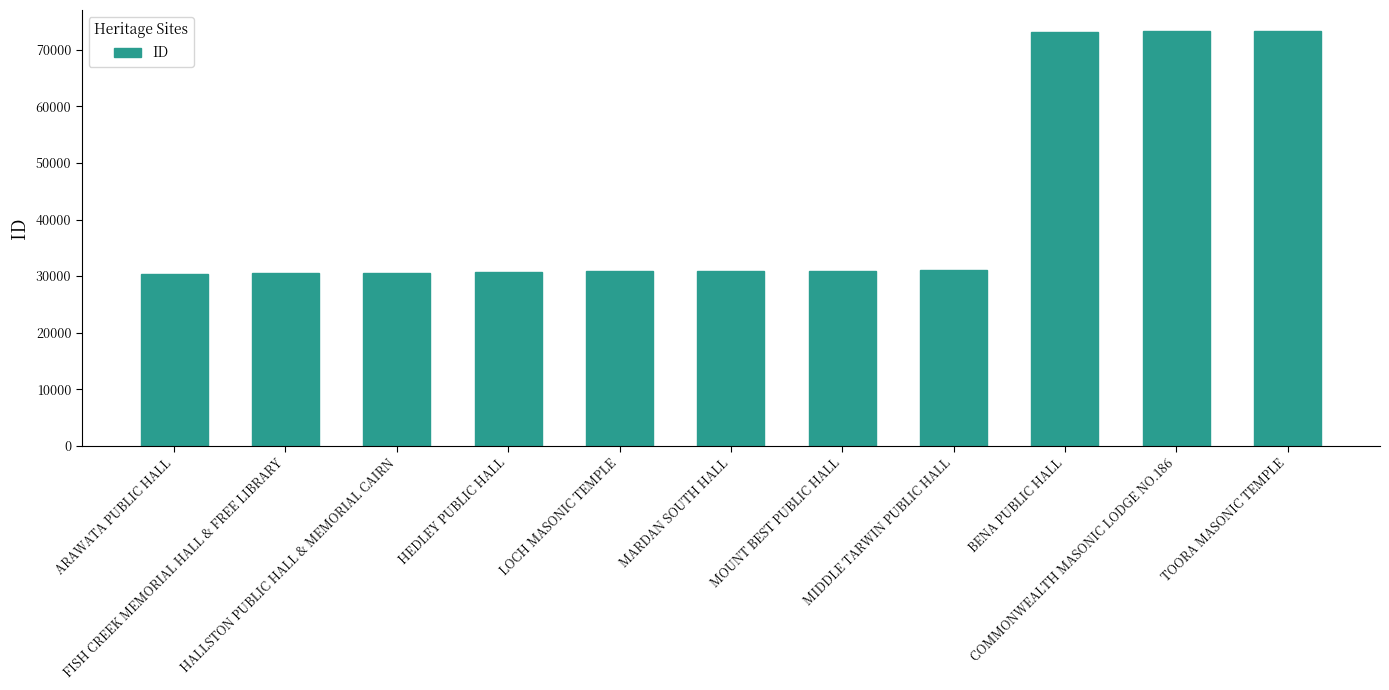

Count the number of data series in this chart.

1